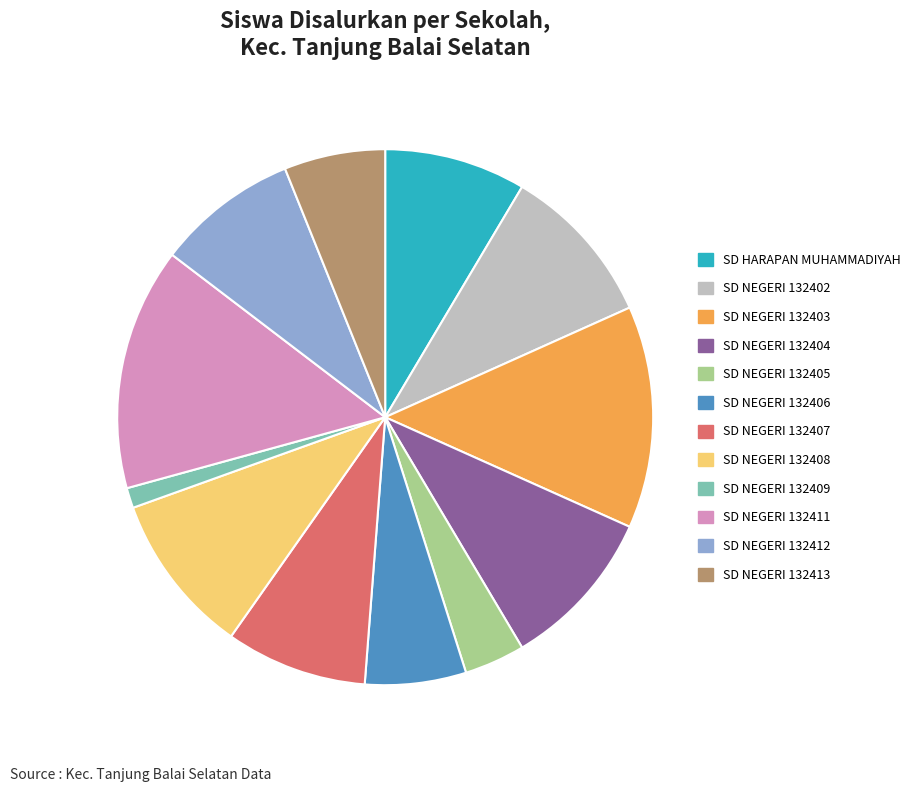

What is the ratio of the value at SD NEGERI 132403 to the value at SD NEGERI 132402?

1.4